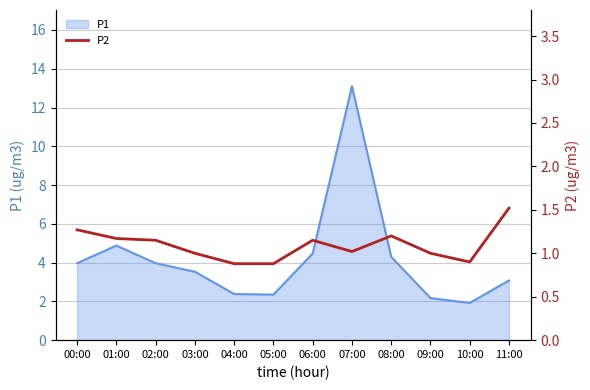

The value of P1 at 05:00 is 0.5. True or false?

False